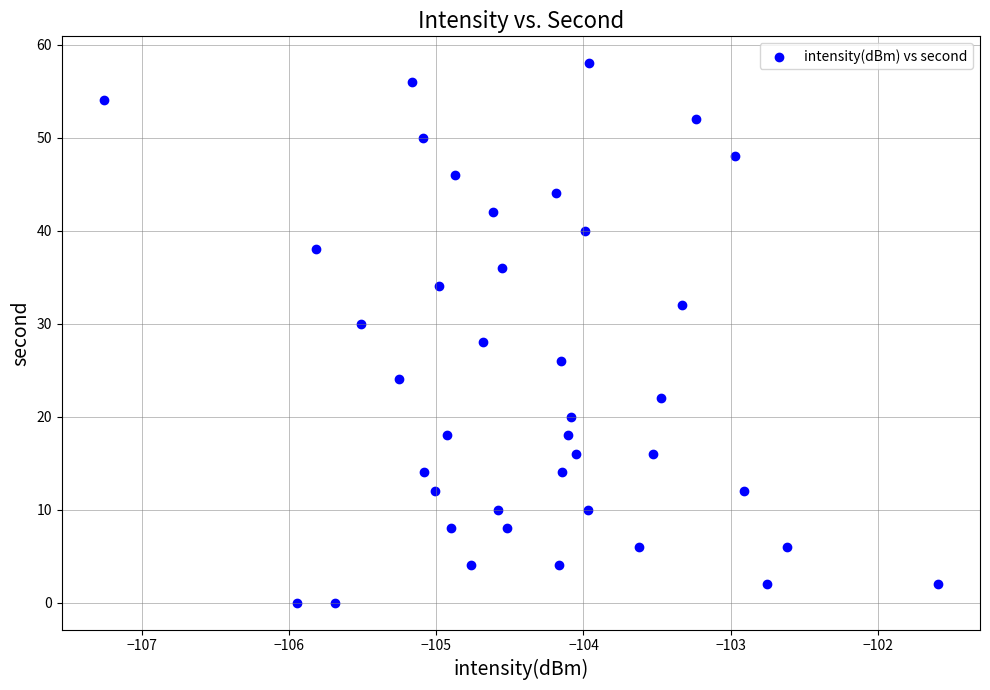

What is the range of Y values (max minus min)?

58